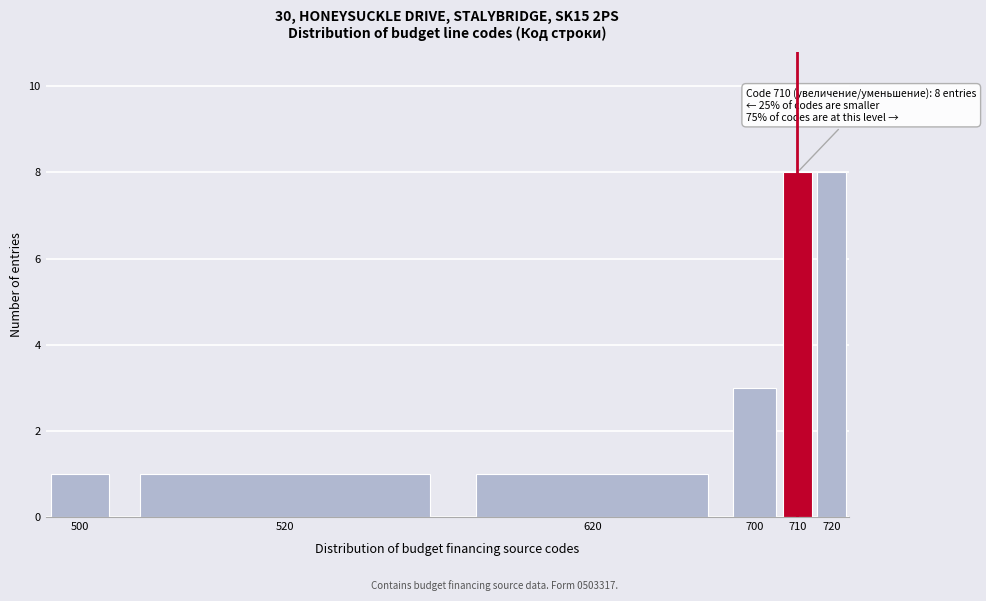

Reading left to right, what are all the values shown in this chart?

1	1	1	3	8	8